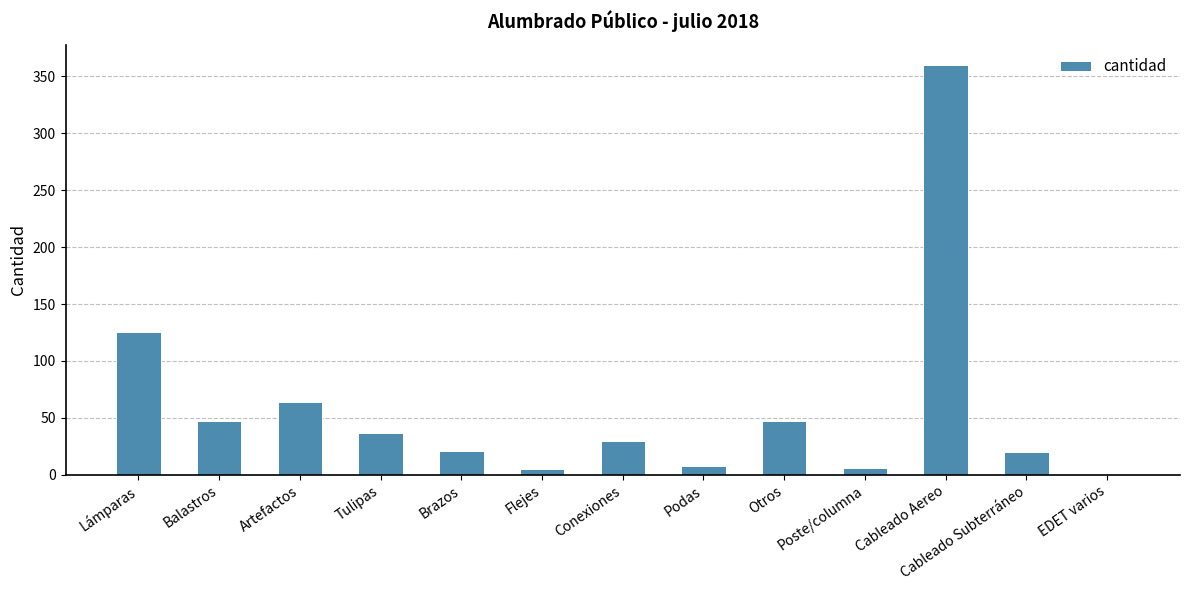

Is it true that the value at Balastros is 47?

True